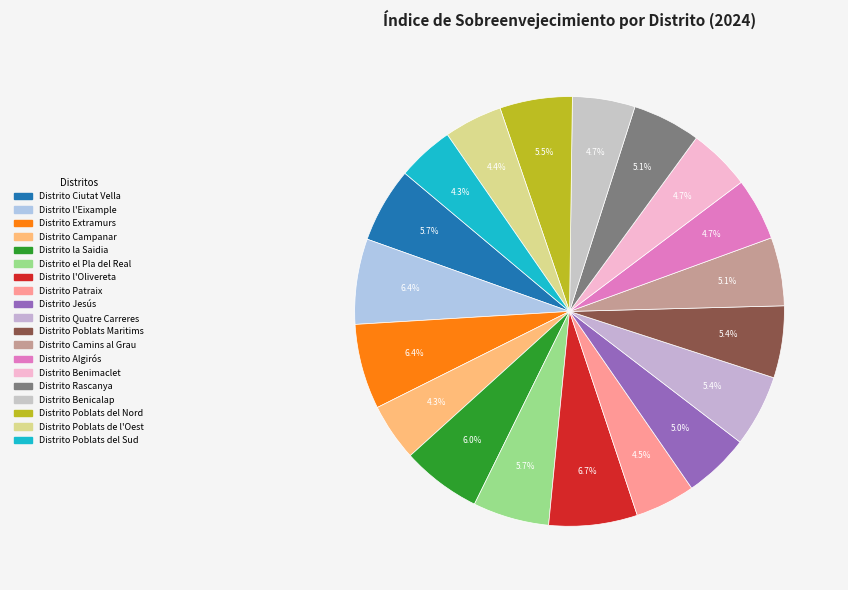

How many slices are in this pie chart?

19